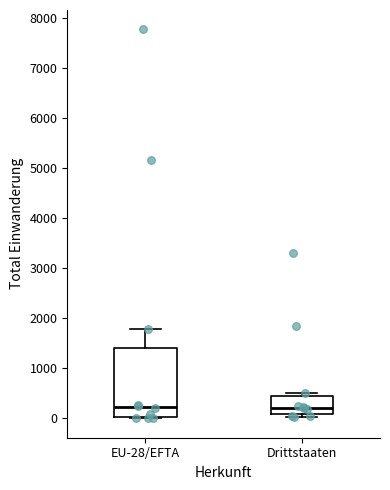

Reading left to right, transcribe this box plot: for each box, give where its median line is, the range the box spans, and where its two whiskers end, as read against the y-axis. The values are not printed on the chart, so give them approximately, as read against the axis.

EU-28/EFTA: median 200, box 0 to 1400, whiskers 0 to 1800
Drittstaaten: median 200, box 100 to 400, whiskers 0 to 500